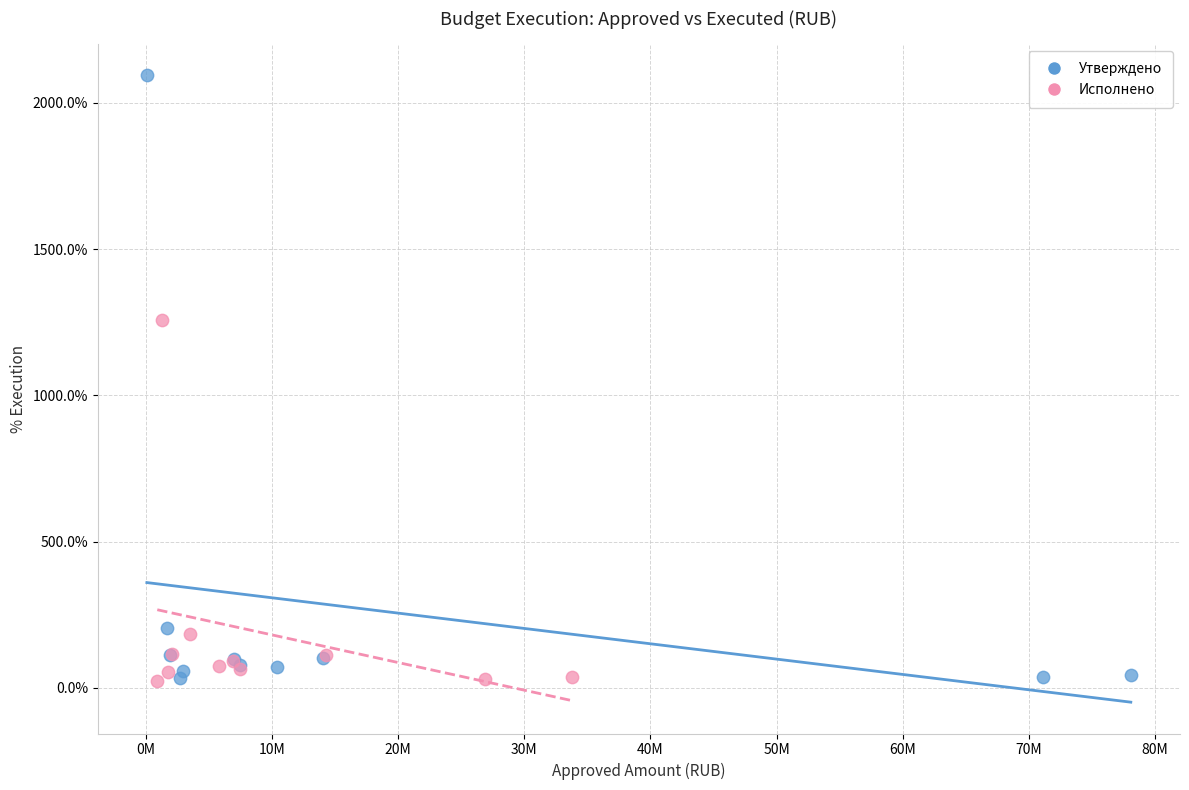

Which series has the widest spread of Y values?

Утверждено